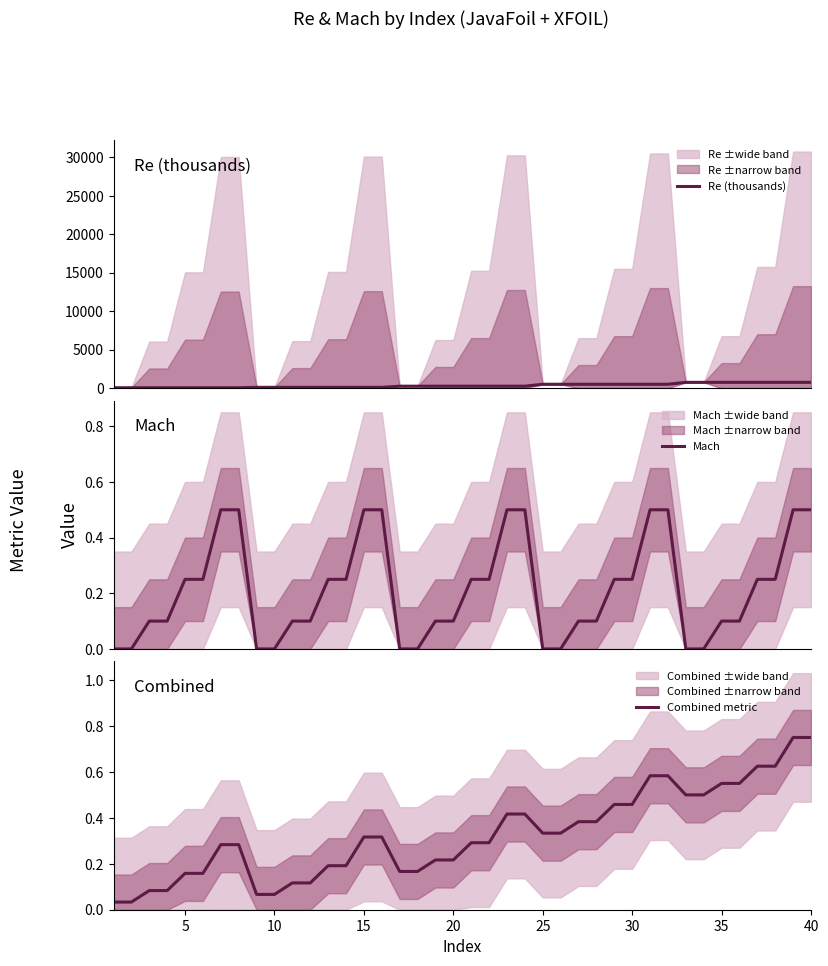

True or false: Re (thousands) and Combined metric intersect in this chart.

False